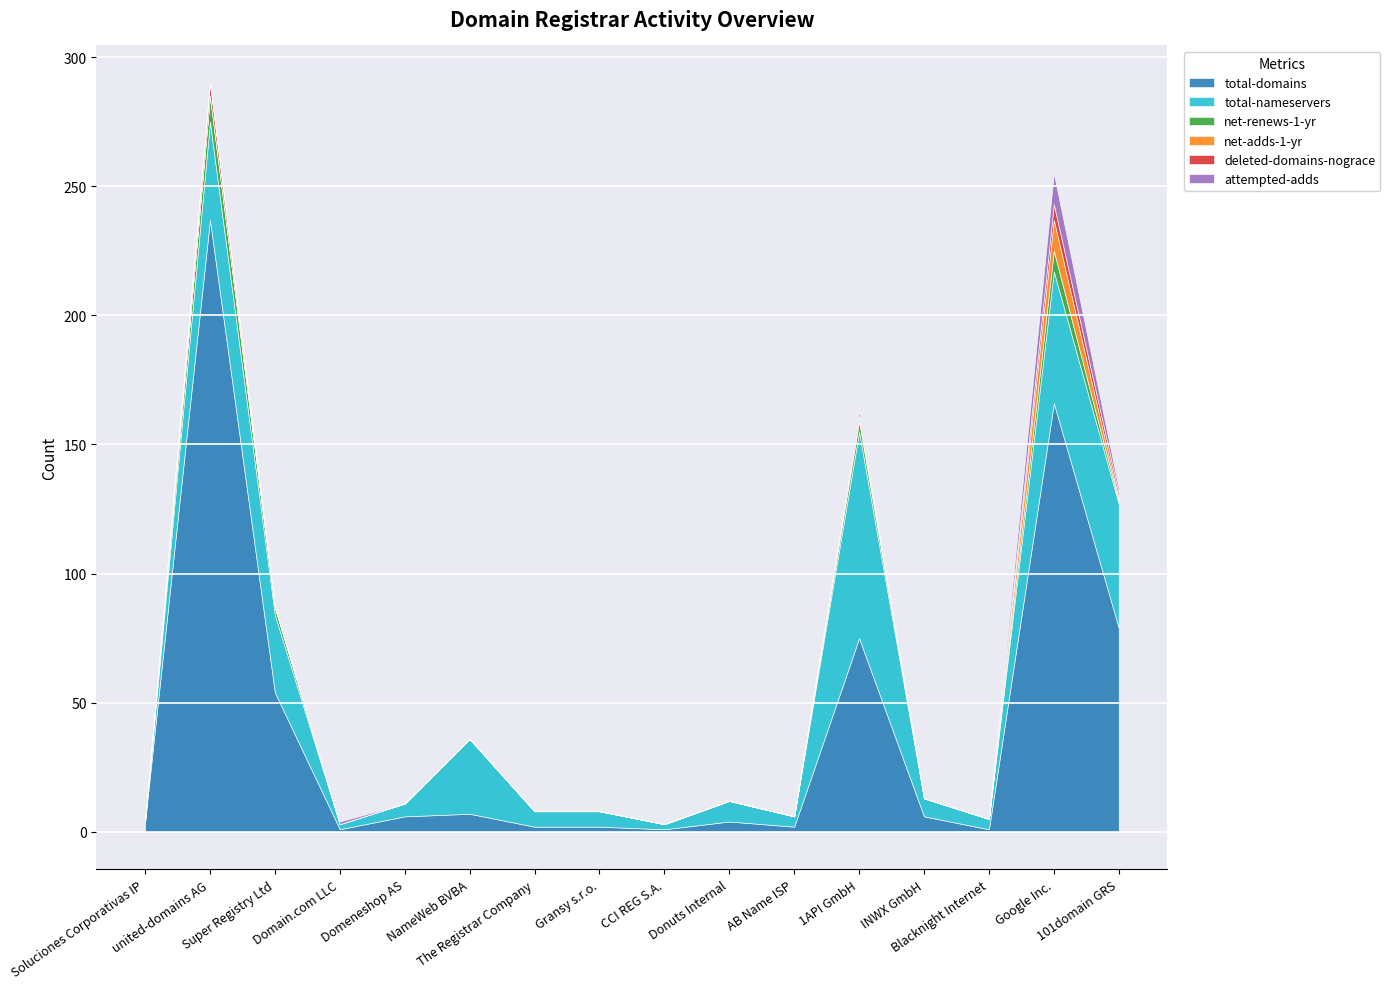

Which series has the widest spread of values?

total-domains